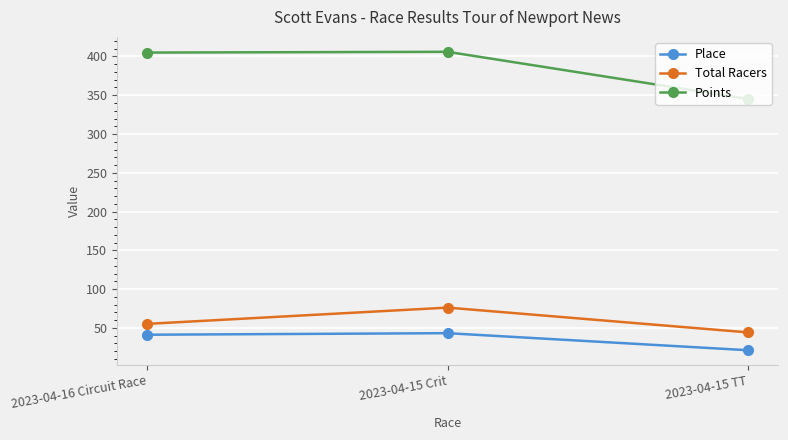

At how many categories does at least one series exceed 123?

3